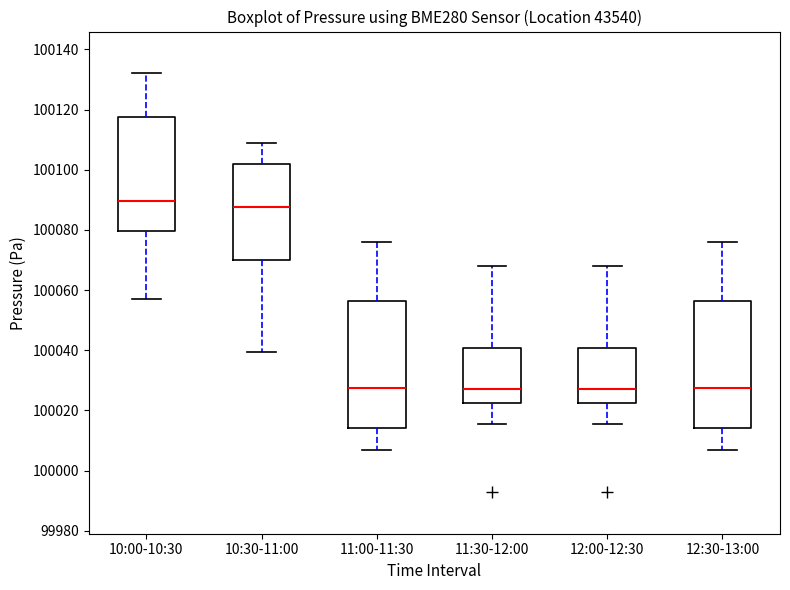

Where does the upper whisker of the box for 11:30-12:00 end on the y-axis? The values are not printed on the chart, so give them approximately, as read against the axis.

100068